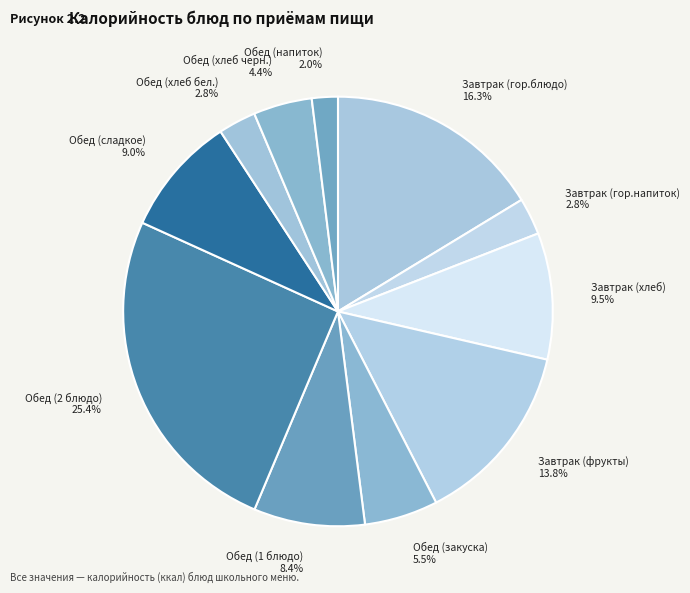

Is the sum of Завтрак (фрукты) and Обед (сладкое) greater than half?

No